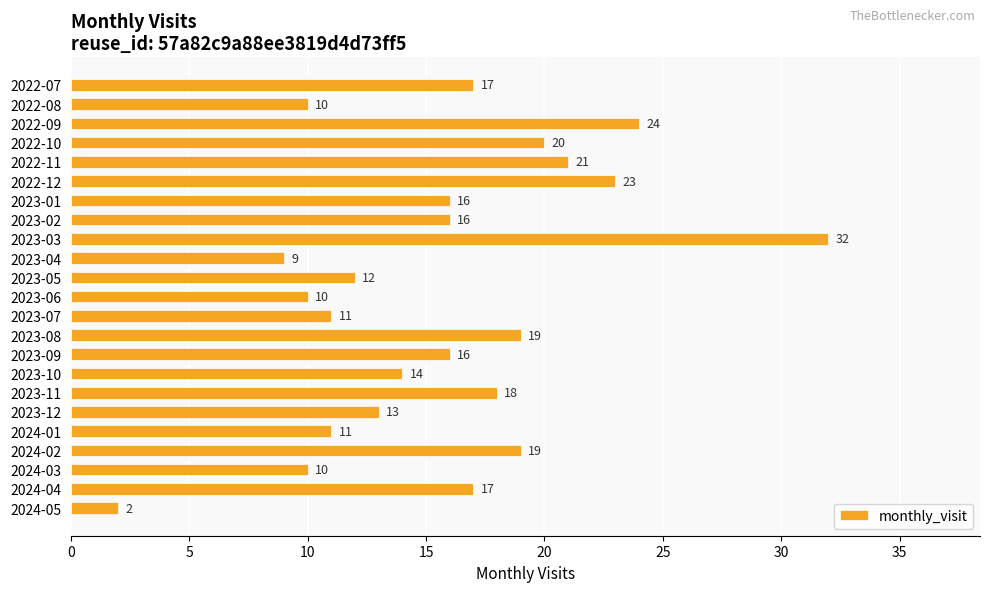

Reading top to bottom, extract all data points from this chart.

2022-07=17	2022-08=10	2022-09=24	2022-10=20	2022-11=21	2022-12=23	2023-01=16	2023-02=16	2023-03=32	2023-04=9	2023-05=12	2023-06=10	2023-07=11	2023-08=19	2023-09=16	2023-10=14	2023-11=18	2023-12=13	2024-01=11	2024-02=19	2024-03=10	2024-04=17	2024-05=2